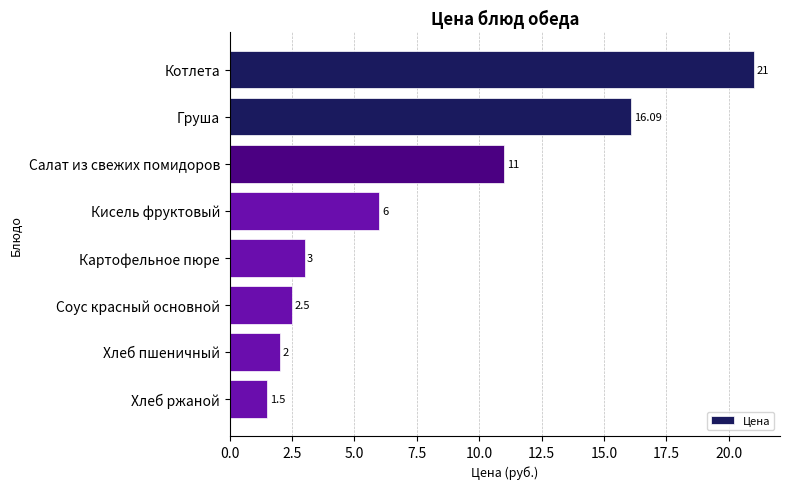

What is the difference between the values at Картофельное пюре and Хлеб пшеничный?

1.0